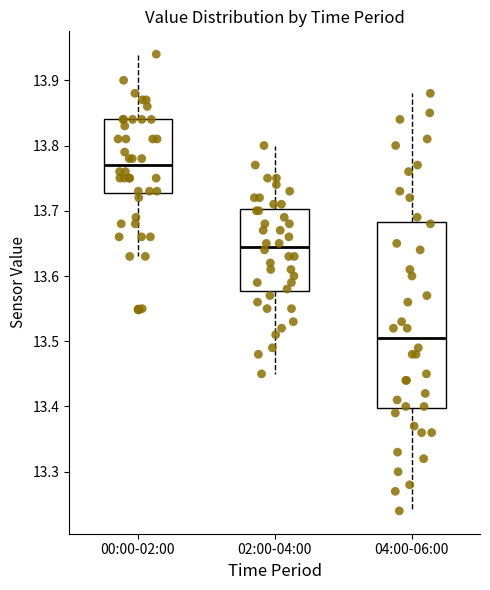

Reading left to right, transcribe this box plot: for each box, give where its median line is, the range the box spans, and where its two whiskers end, as read against the y-axis. The values are not printed on the chart, so give them approximately, as read against the axis.

00:00-02:00: median 13.77, box 13.73 to 13.84, whiskers 13.63 to 13.94
02:00-04:00: median 13.65, box 13.58 to 13.70, whiskers 13.45 to 13.80
04:00-06:00: median 13.51, box 13.40 to 13.68, whiskers 13.24 to 13.88